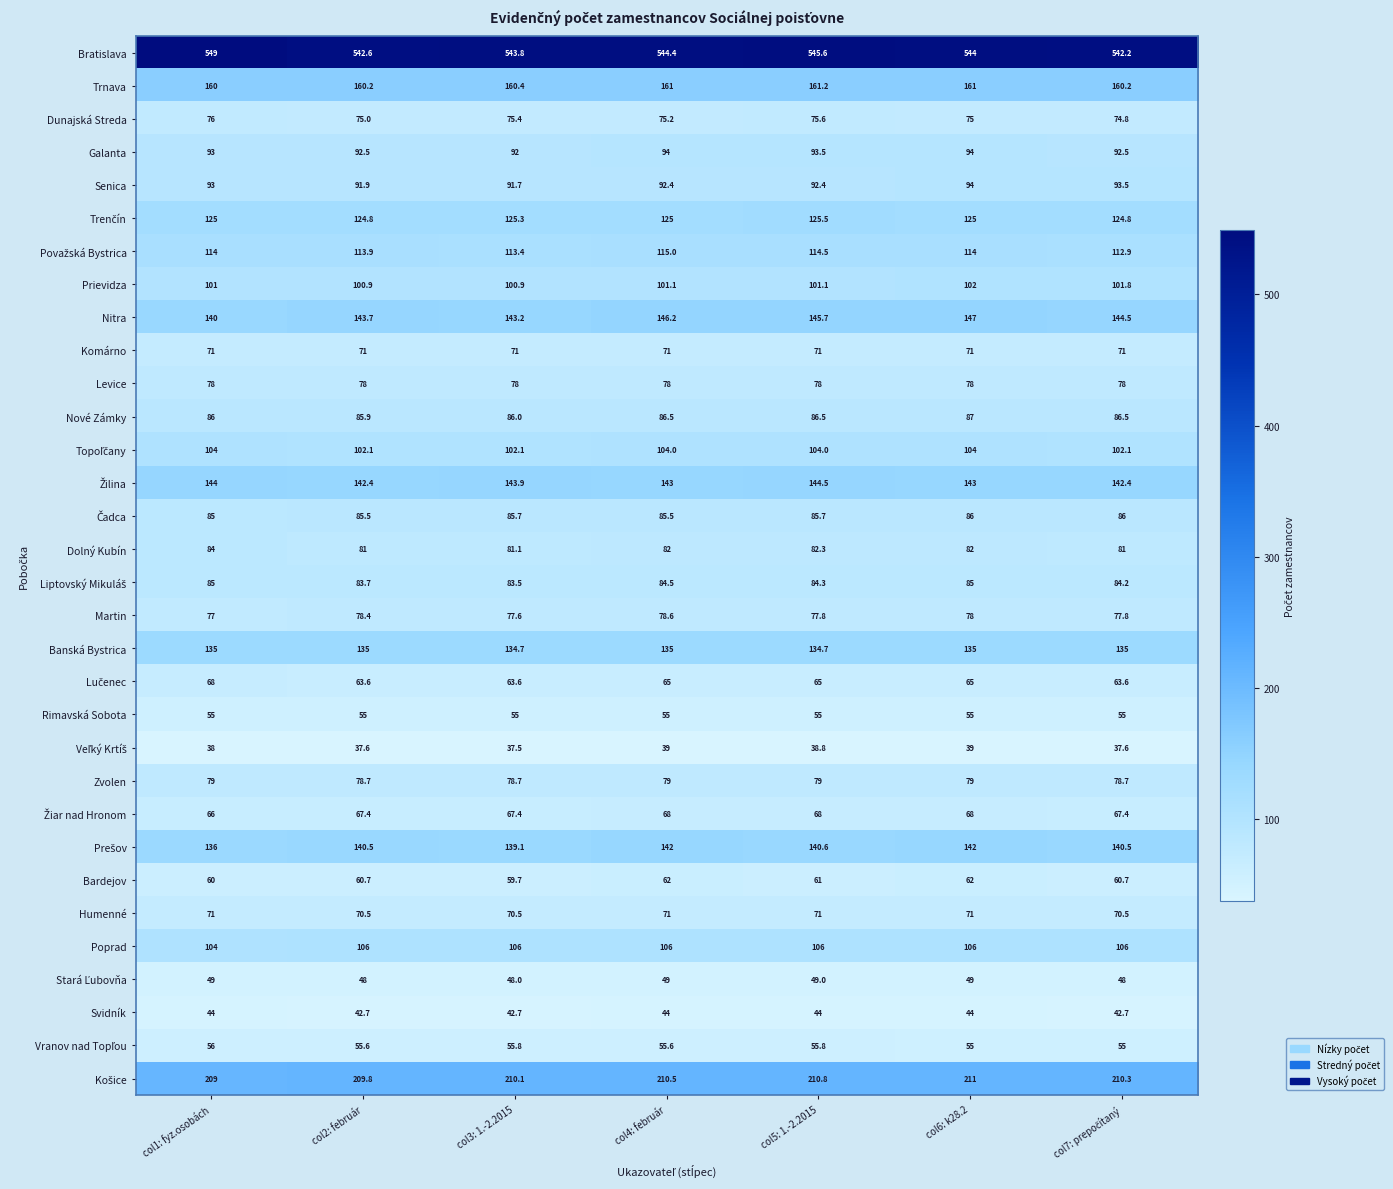

At how many categories does at least one series exceed 337?

7